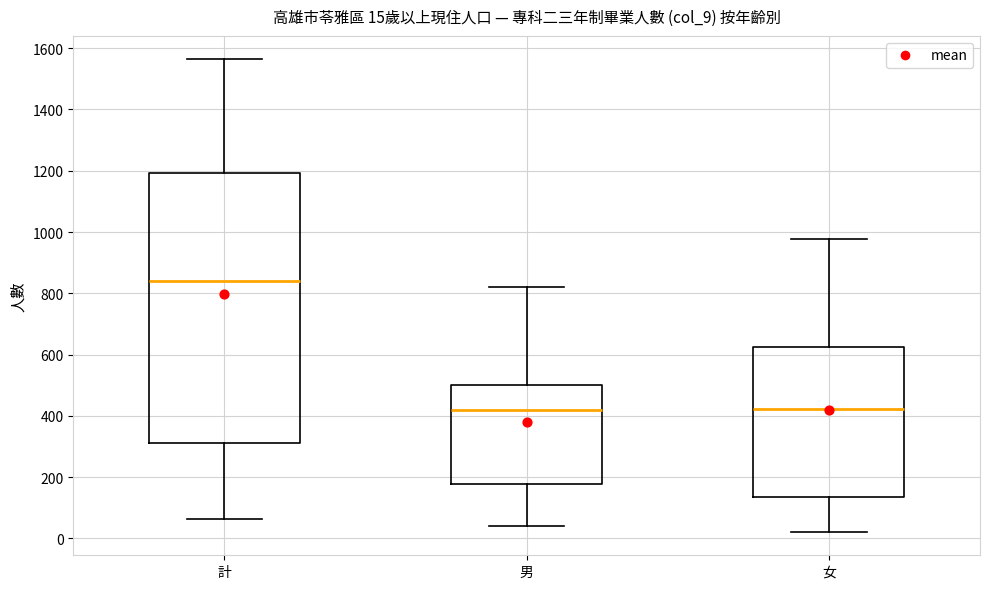

Which box's median line is the highest?

計